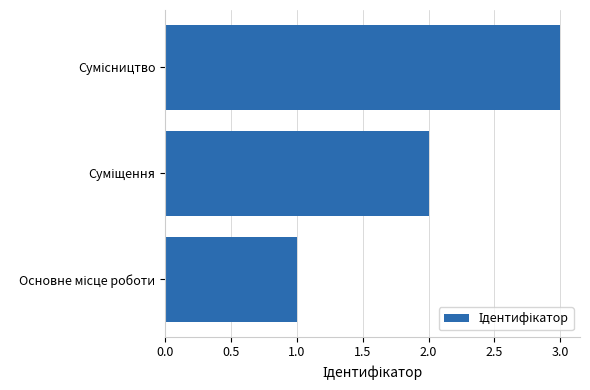

Count the number of categories in the chart.

3